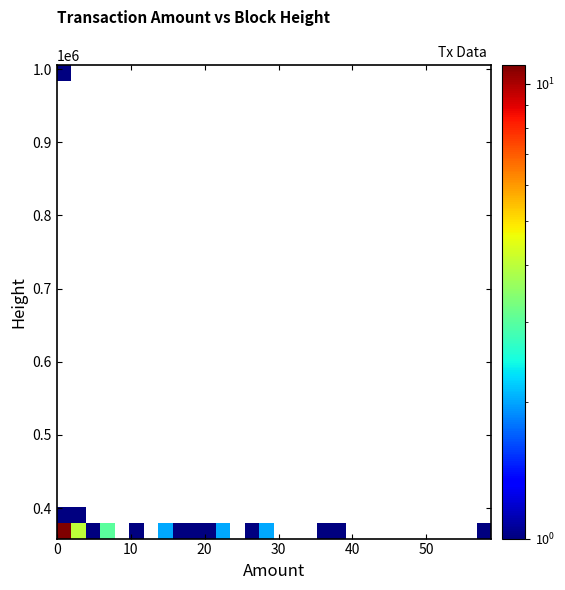

How many data points does each series have?

30